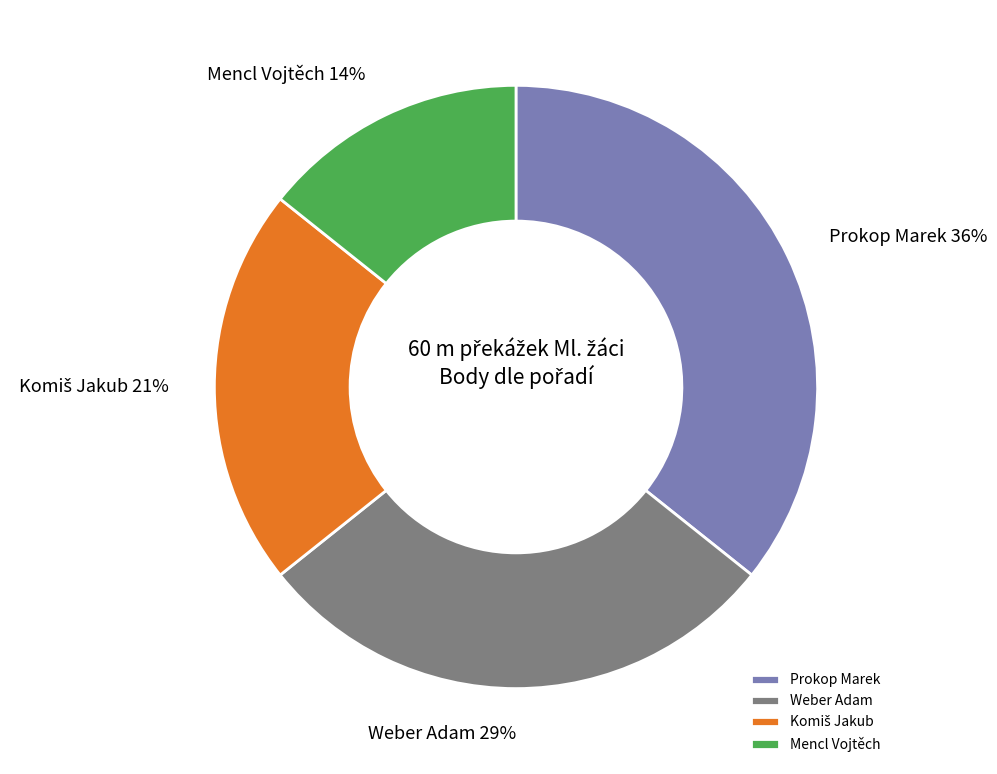

Does any single category account for the majority?

No